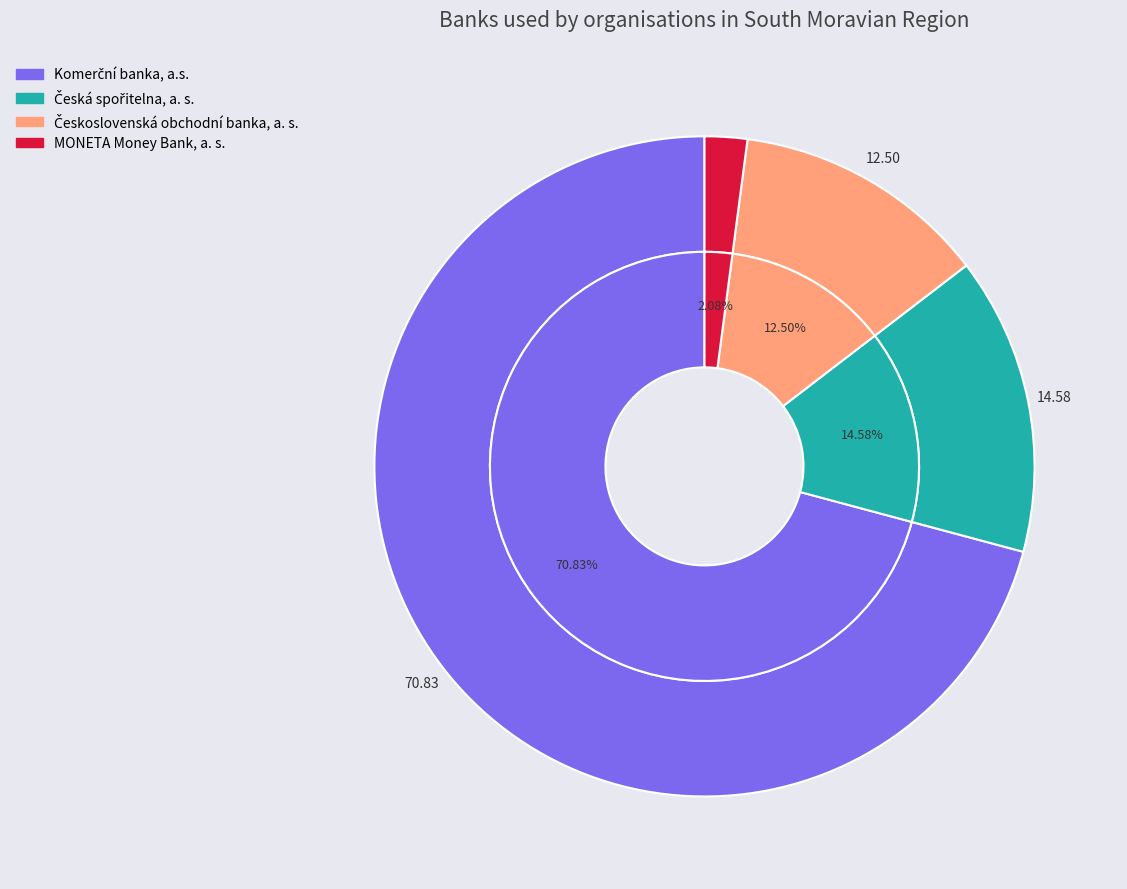

What is the ratio of the value at Komerční banka, a.s. to the value at Česká spořitelna, a. s.?

4.9